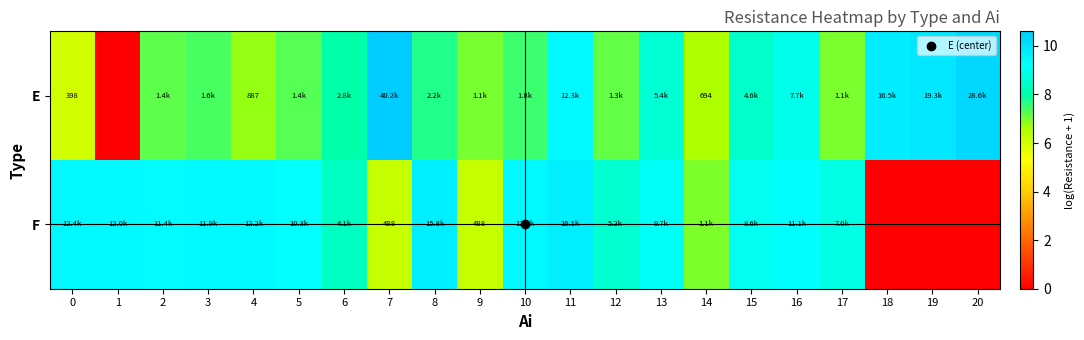

List the labels in order of F value, largest first.

11, 8, 10, 0, 4, 1, 3, 2, 16, 5, 13, 15, 17, 12, 6, 14, 7, 9, 18, 19, 20